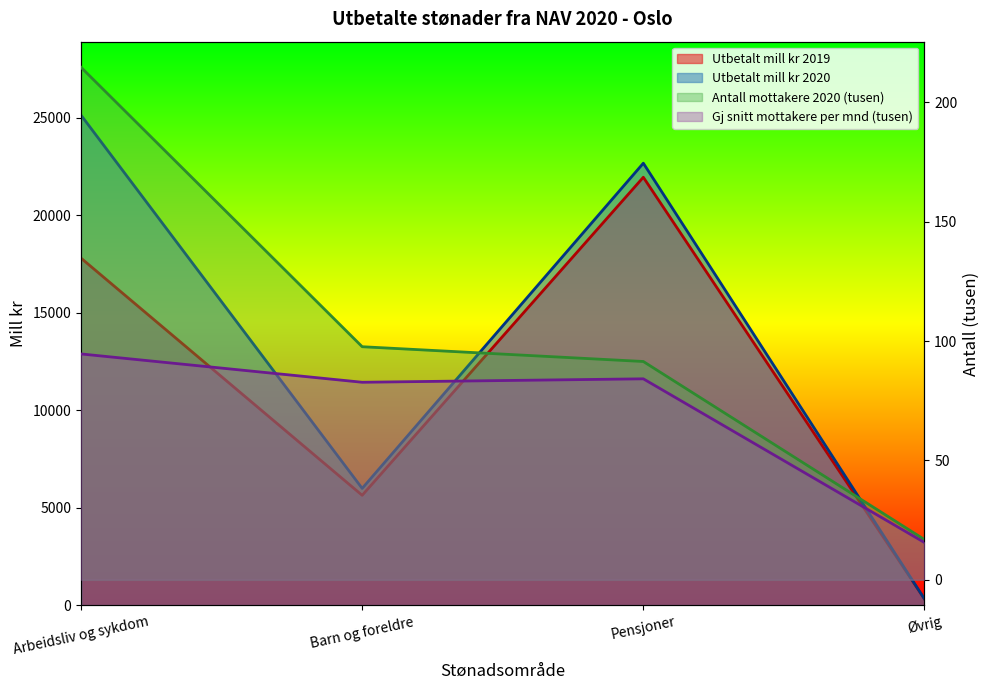

Where is Utbetalt mill kr 2019 nearest to the value 11134?

Barn og foreldre